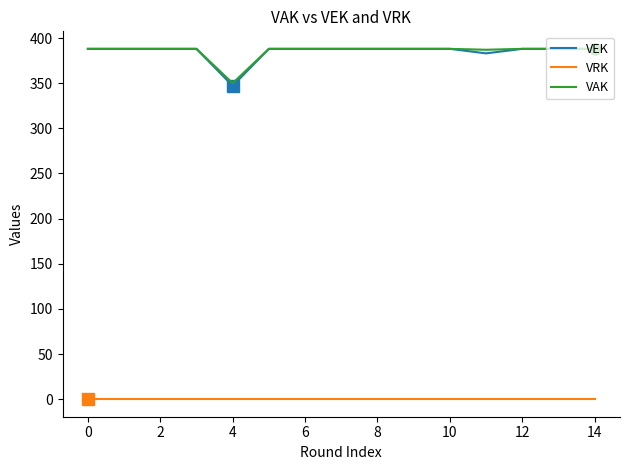

What is the highest value of the VAK series?

388